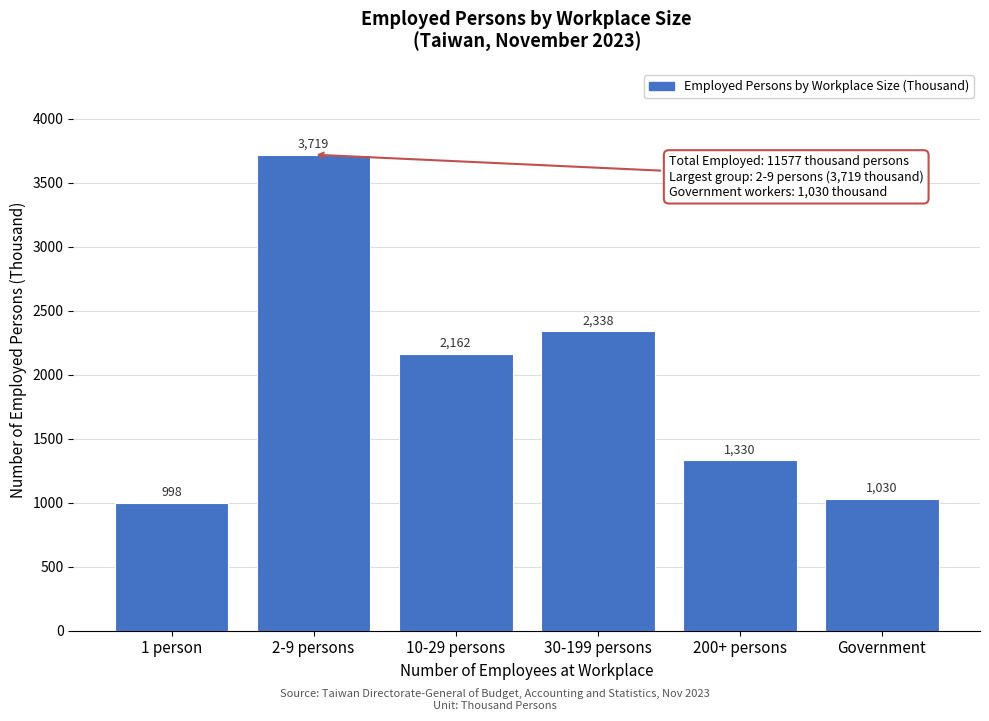

Reading left to right, extract all data points from this chart.

998	3719	2162	2338	1330	1030